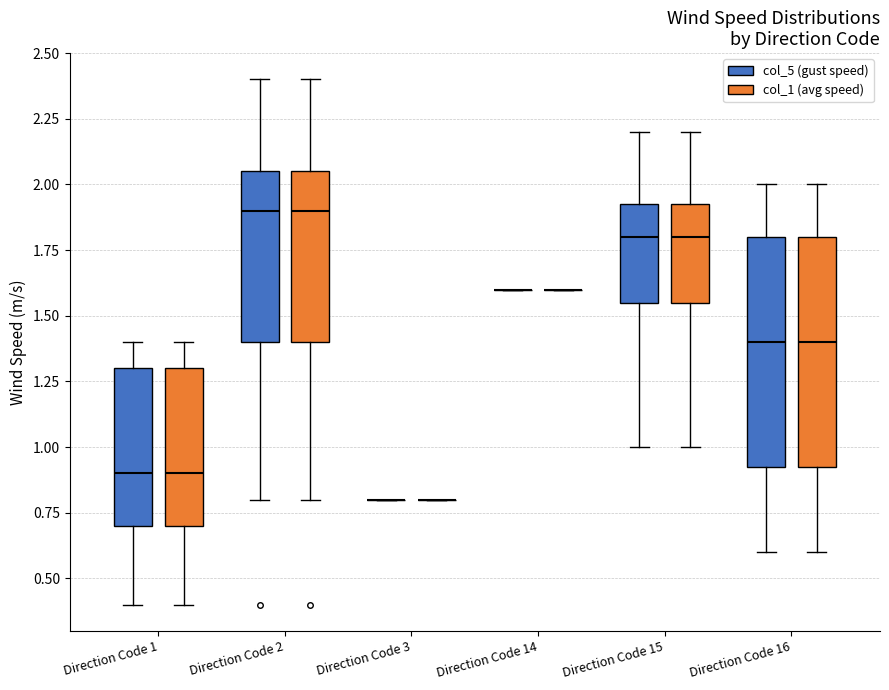

Reading left to right, transcribe this box plot: for each box, give where its median line is, the range the box spans, and where its two whiskers end, as read against the y-axis. The values are not printed on the chart, so give them approximately, as read against the axis.

Direction Code 1 (col_5 (gust speed)): median 0.90, box 0.70 to 1.30, whiskers 0.40 to 1.40
Direction Code 1 (col_1 (avg speed)): median 0.90, box 0.70 to 1.30, whiskers 0.40 to 1.40
Direction Code 2 (col_5 (gust speed)): median 1.90, box 1.40 to 2.05, whiskers 0.80 to 2.40
Direction Code 2 (col_1 (avg speed)): median 1.90, box 1.40 to 2.05, whiskers 0.80 to 2.40
Direction Code 3 (col_5 (gust speed)): box collapsed to a line at 0.80, whiskers 0.80 to 0.80
Direction Code 3 (col_1 (avg speed)): box collapsed to a line at 0.80, whiskers 0.80 to 0.80
Direction Code 14 (col_5 (gust speed)): box collapsed to a line at 1.60, whiskers 1.60 to 1.60
Direction Code 14 (col_1 (avg speed)): box collapsed to a line at 1.60, whiskers 1.60 to 1.60
Direction Code 15 (col_5 (gust speed)): median 1.80, box 1.55 to 1.95, whiskers 1.00 to 2.20
Direction Code 15 (col_1 (avg speed)): median 1.80, box 1.55 to 1.95, whiskers 1.00 to 2.20
Direction Code 16 (col_5 (gust speed)): median 1.40, box 0.95 to 1.80, whiskers 0.60 to 2.00
Direction Code 16 (col_1 (avg speed)): median 1.40, box 0.95 to 1.80, whiskers 0.60 to 2.00